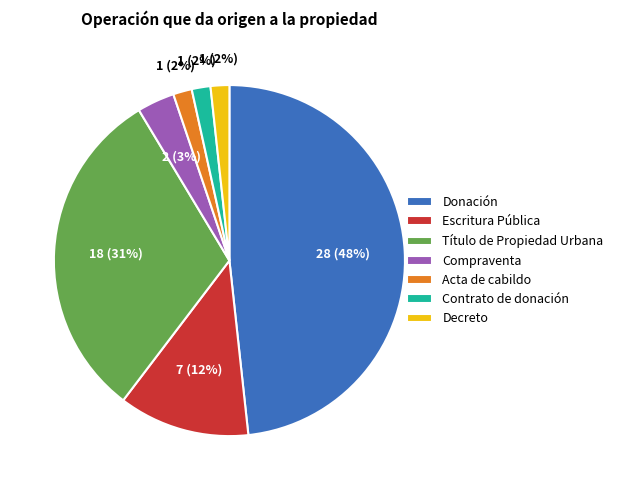

To the nearest percent, what is the average slice percentage?

14%